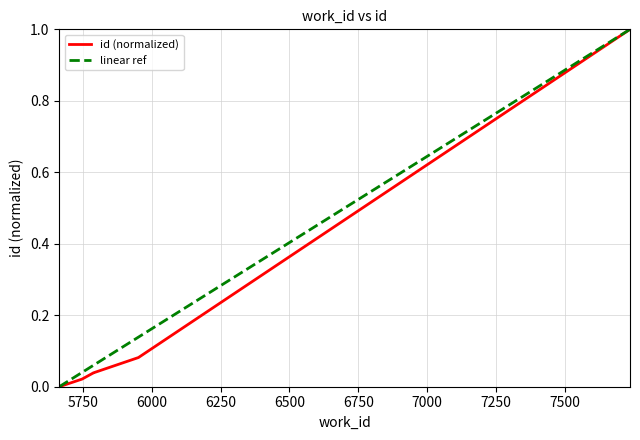

How many positive values are there?

5